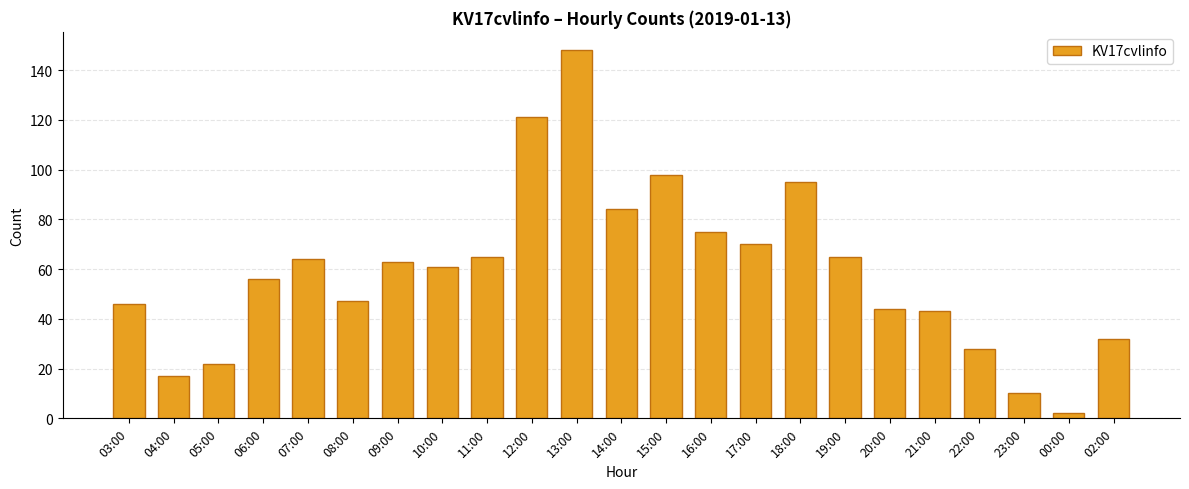

Where does the data first go above 61?

07:00